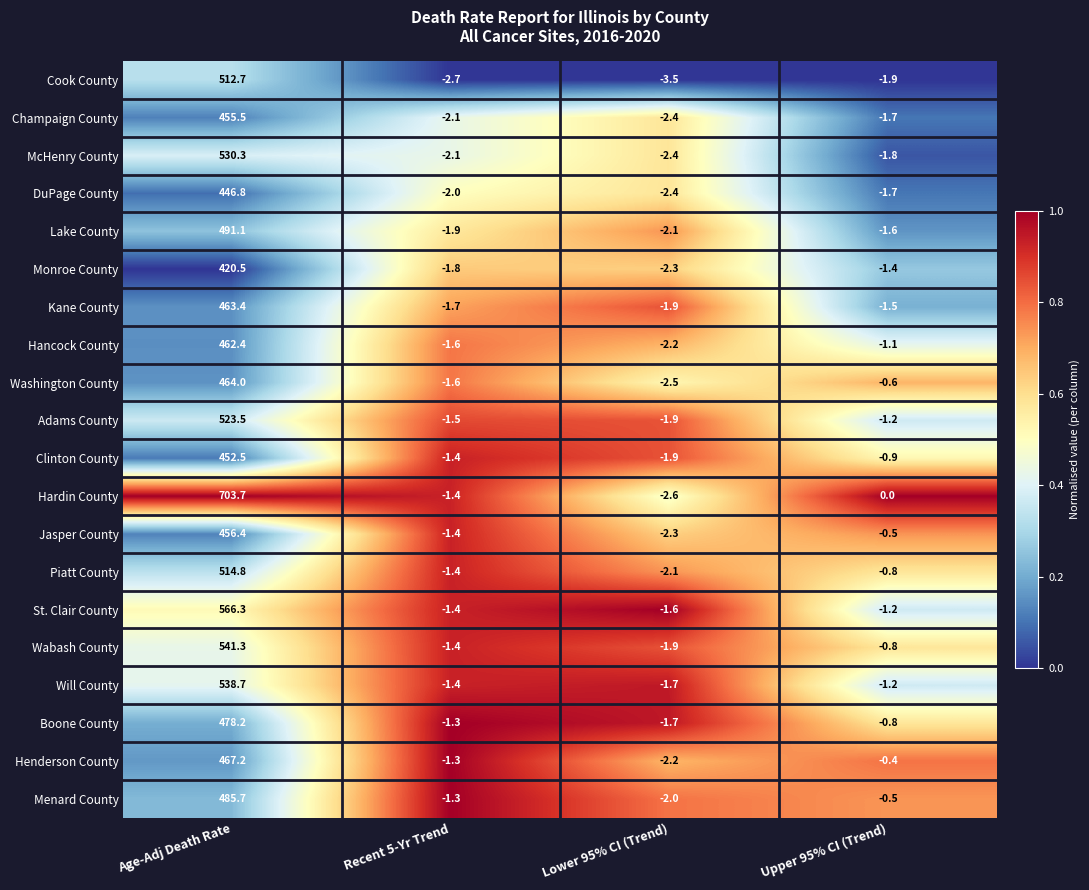

At which category is the sum across all series the highest?

Age-Adj Death Rate